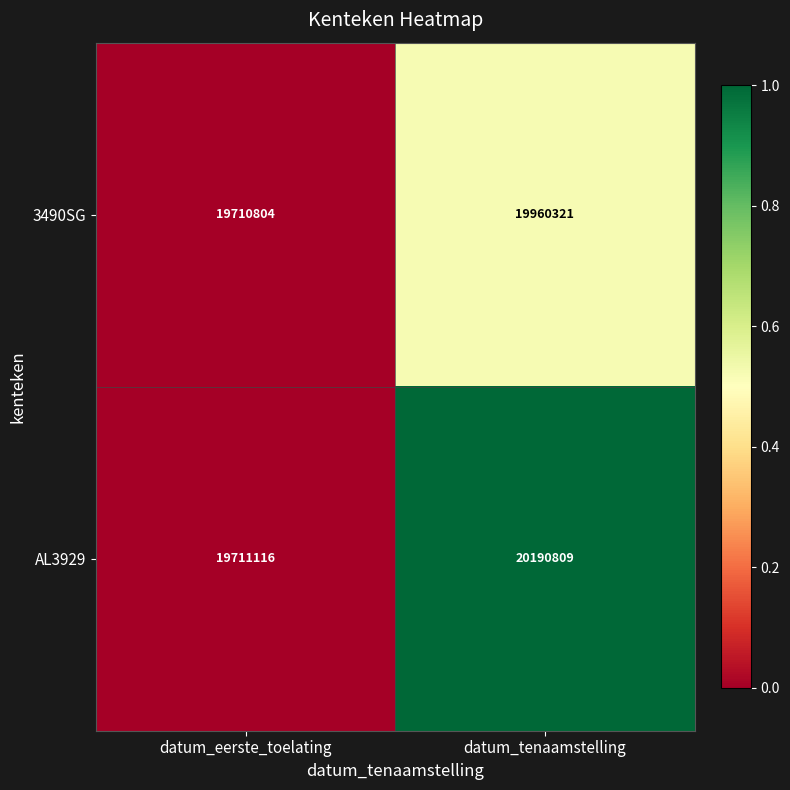

At which category is the sum across all series the highest?

datum_tenaamstelling